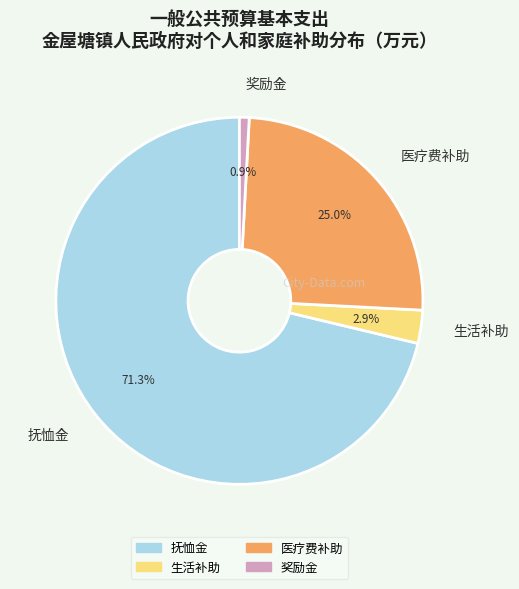

What is the smallest slice in the pie chart?

奖励金